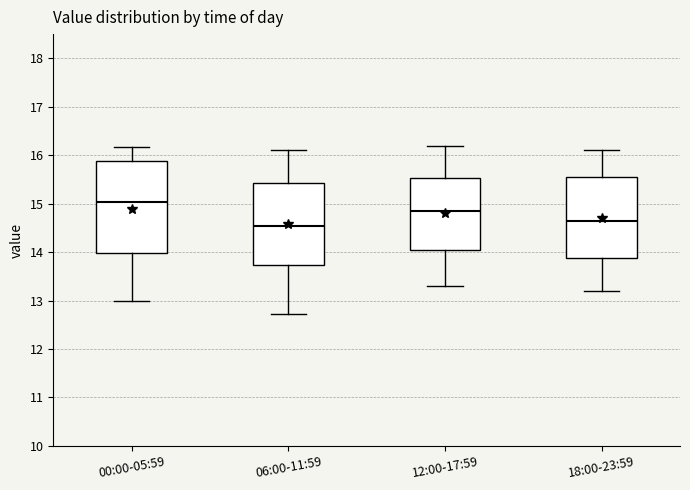

Reading left to right, transcribe this box plot: for each box, give where its median line is, the range the box spans, and where its two whiskers end, as read against the y-axis. The values are not printed on the chart, so give them approximately, as read against the axis.

00:00-05:59: median 15.0, box 14.0 to 15.9, whiskers 13.0 to 16.2
06:00-11:59: median 14.5, box 13.7 to 15.4, whiskers 12.7 to 16.1
12:00-17:59: median 14.9, box 14.1 to 15.5, whiskers 13.3 to 16.2
18:00-23:59: median 14.7, box 13.9 to 15.6, whiskers 13.2 to 16.1